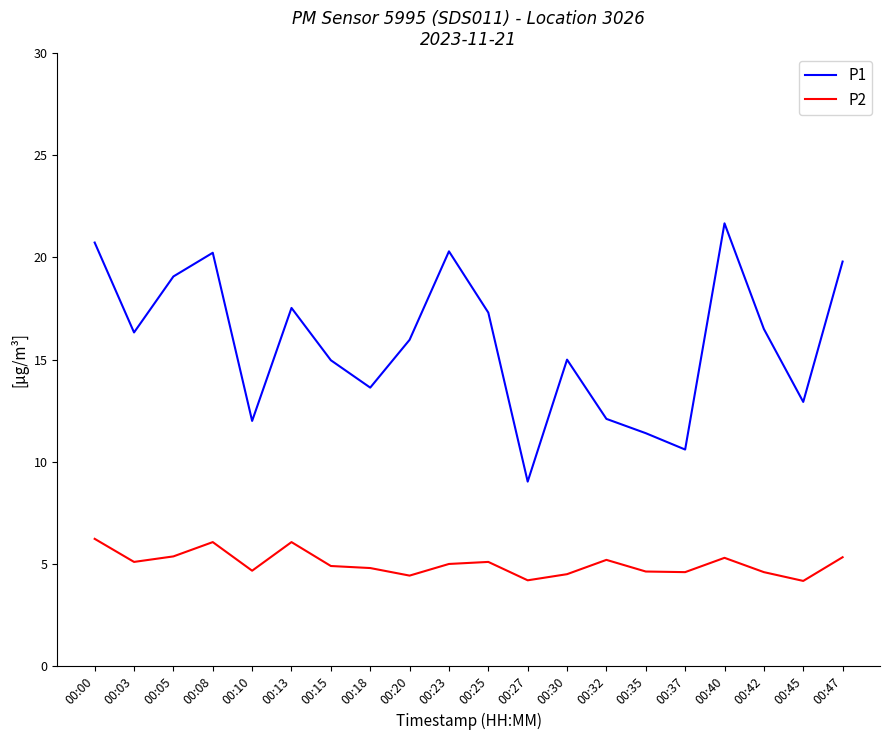

True or false: P2 and P1 cross at least once.

False